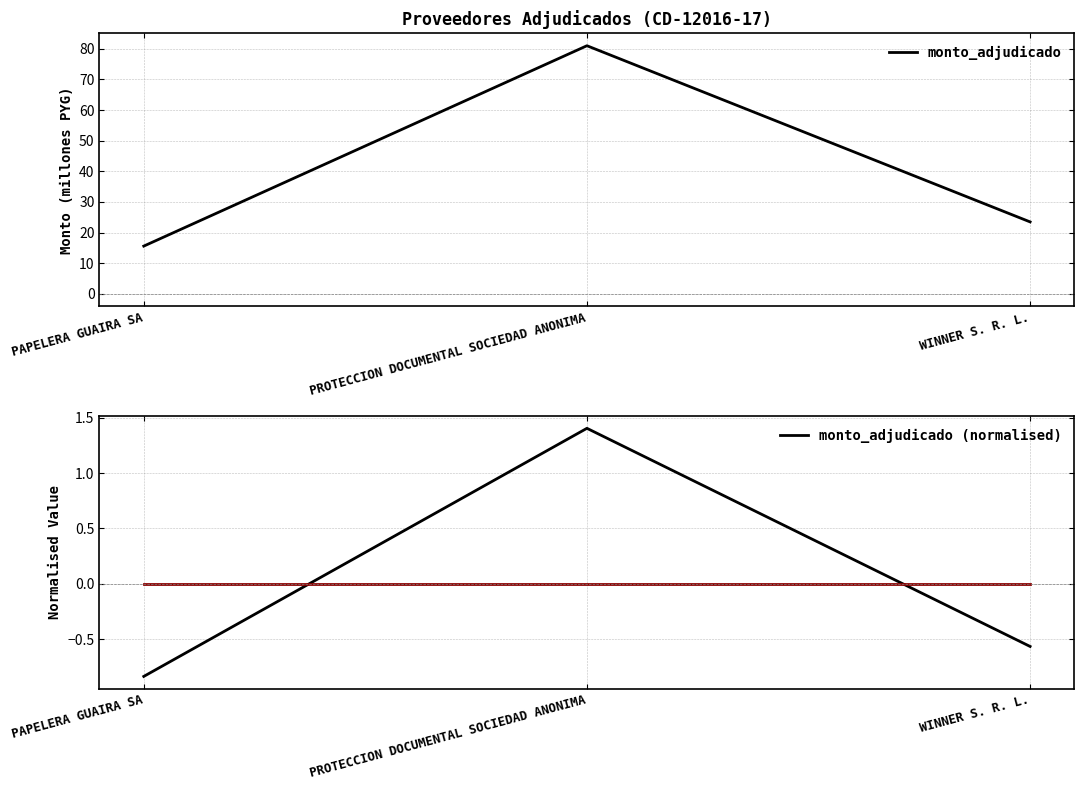

What is the label of the 3rd point from the left?

WINNER S. R. L.